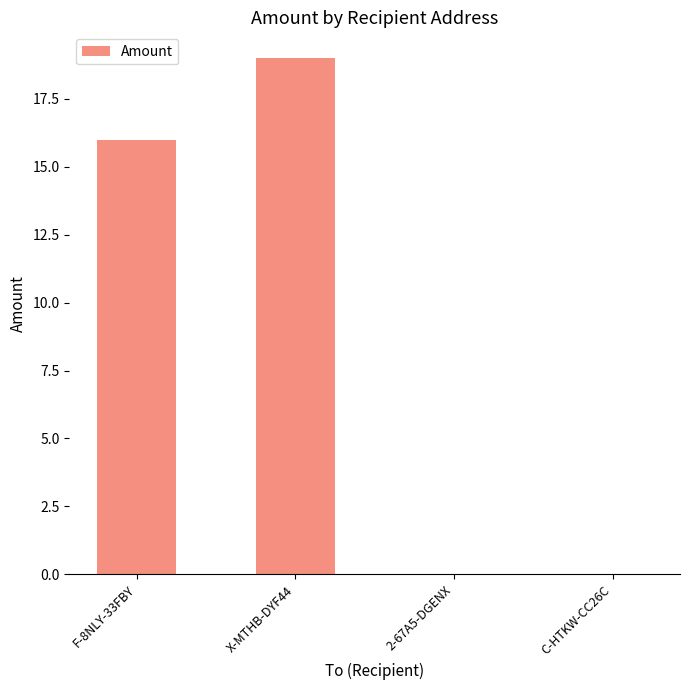

How many distinct data groups are displayed?

1